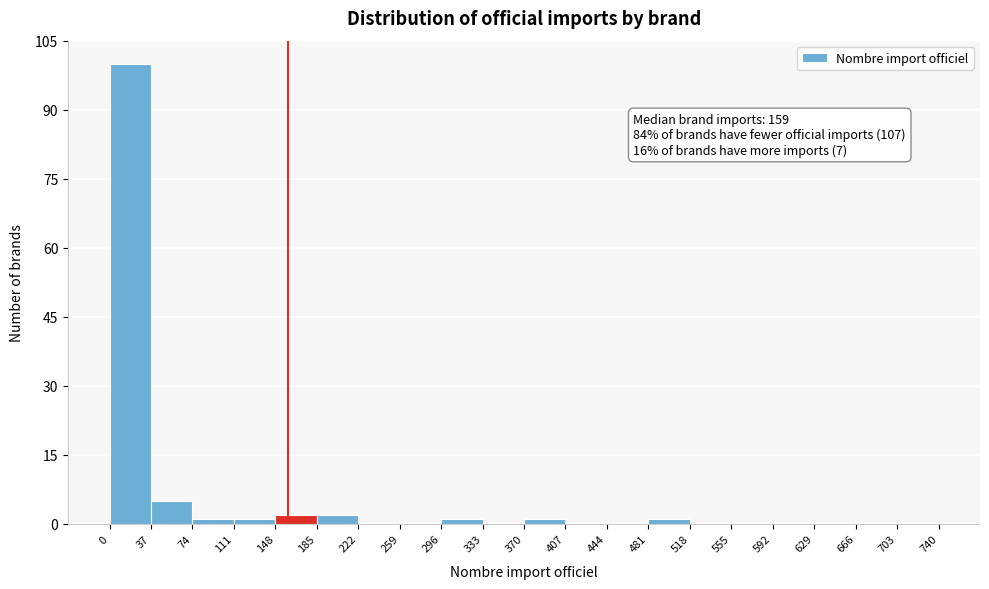

Which range on the x-axis has the tallest bar?

0 to 37